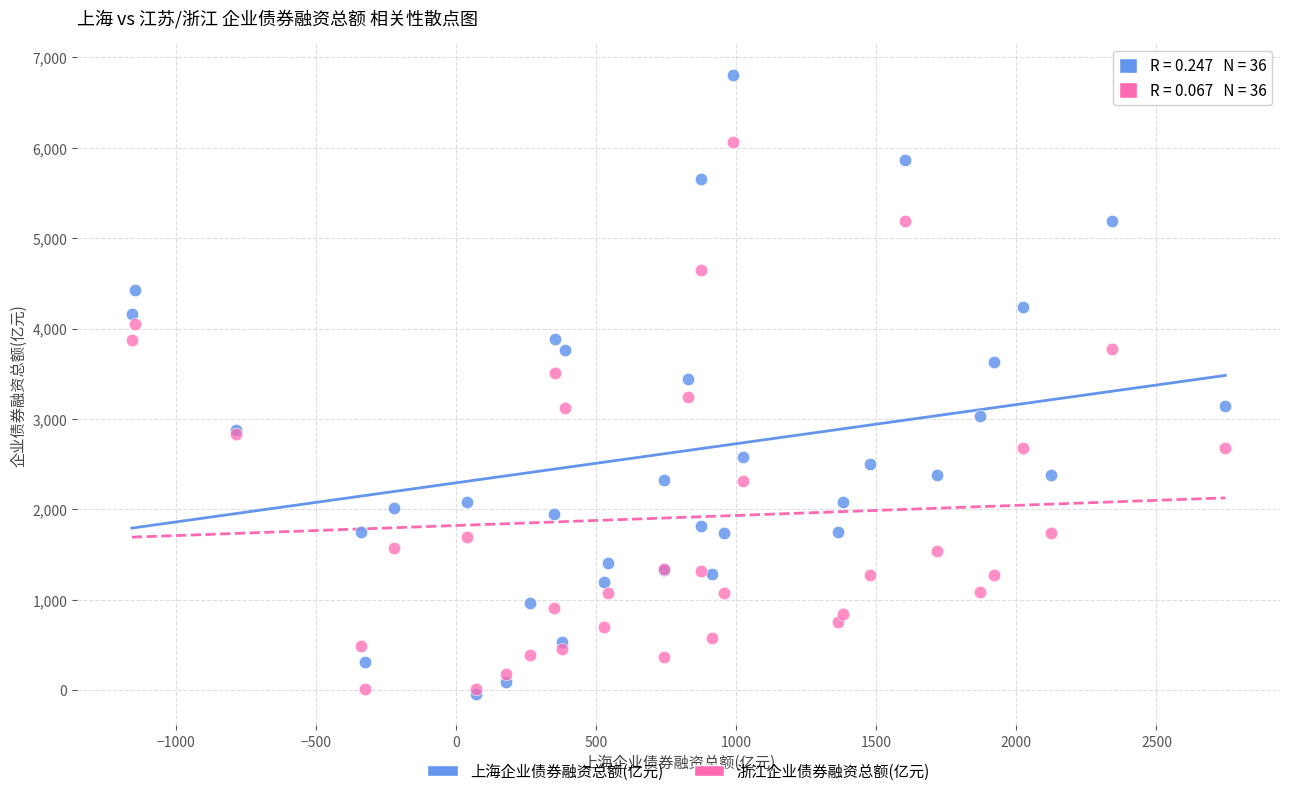

Which series reaches the maximum Y coordinate?

上海企业债券融资总额(亿元)